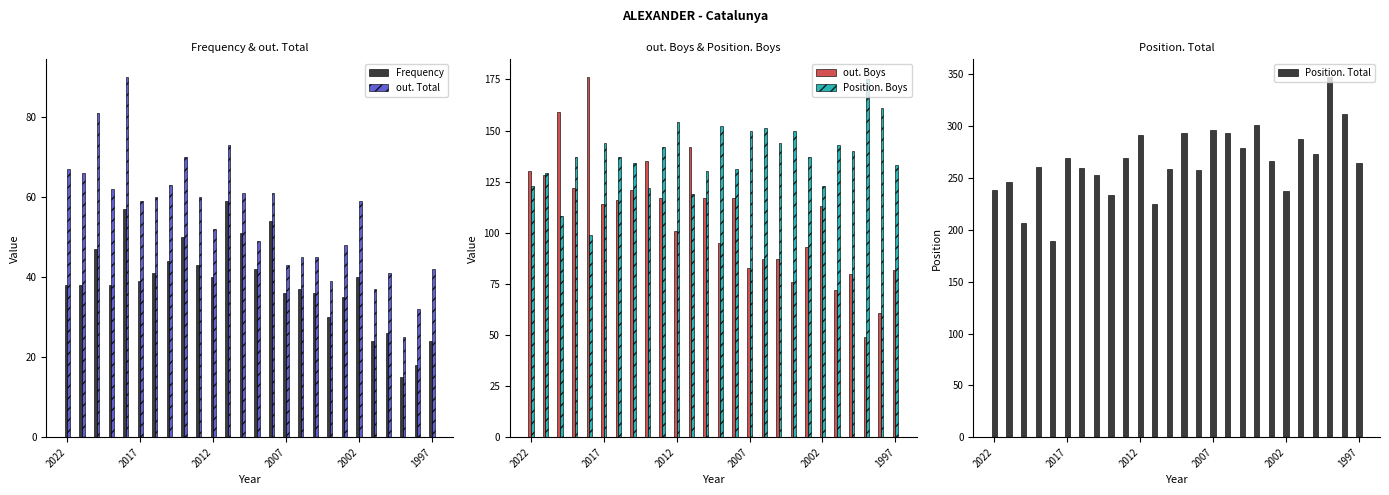

What is the average value of the out. Boys series?

107